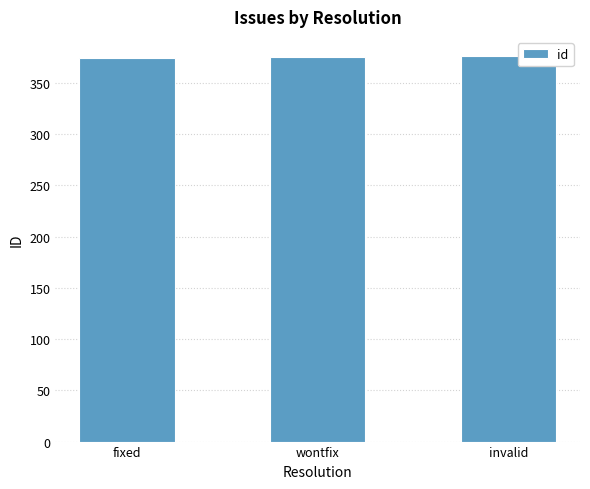

What value does the data have at fixed?

374